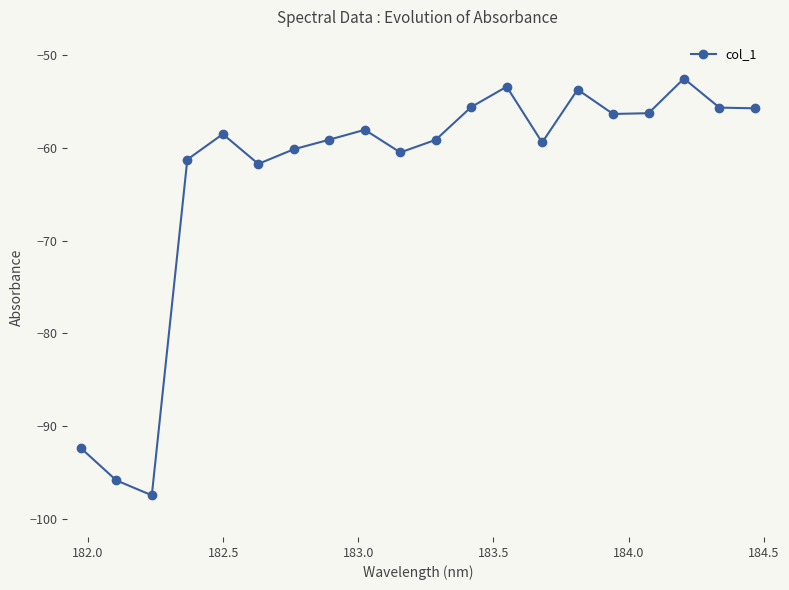

Count the number of categories in the chart.

20